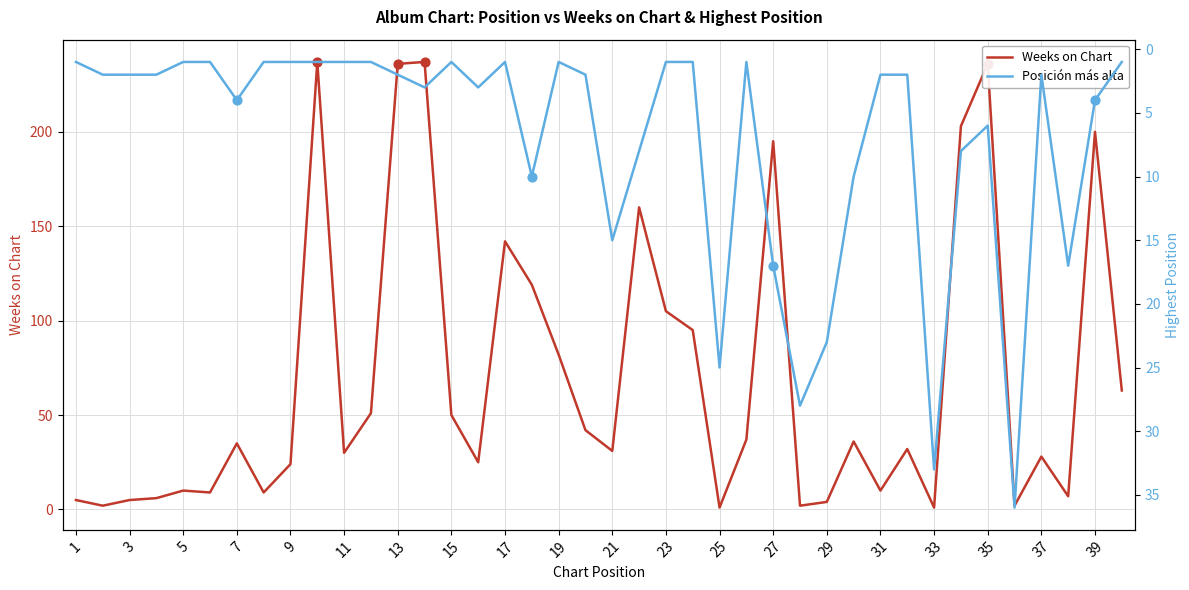

Which series has the largest Y range (max minus min)?

Weeks on Chart